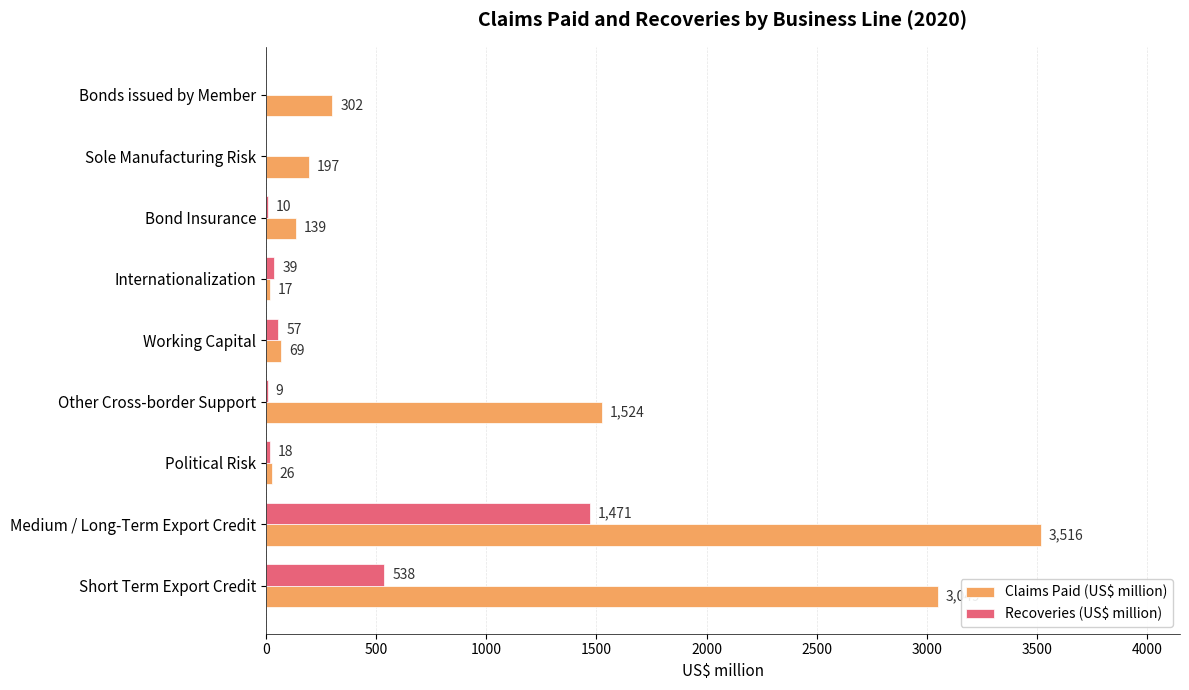

At which category is the sum across all series the highest?

Medium / Long-Term Export Credit